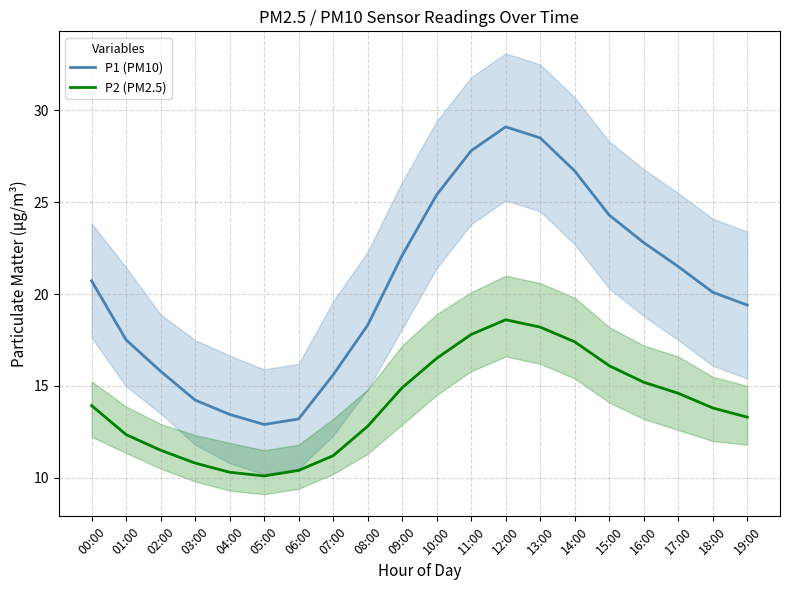

List the labels in order of P1 (PM10) value, largest first.

12:00, 13:00, 11:00, 14:00, 10:00, 15:00, 16:00, 09:00, 17:00, 00:00, 18:00, 19:00, 08:00, 01:00, 02:00, 07:00, 03:00, 04:00, 06:00, 05:00